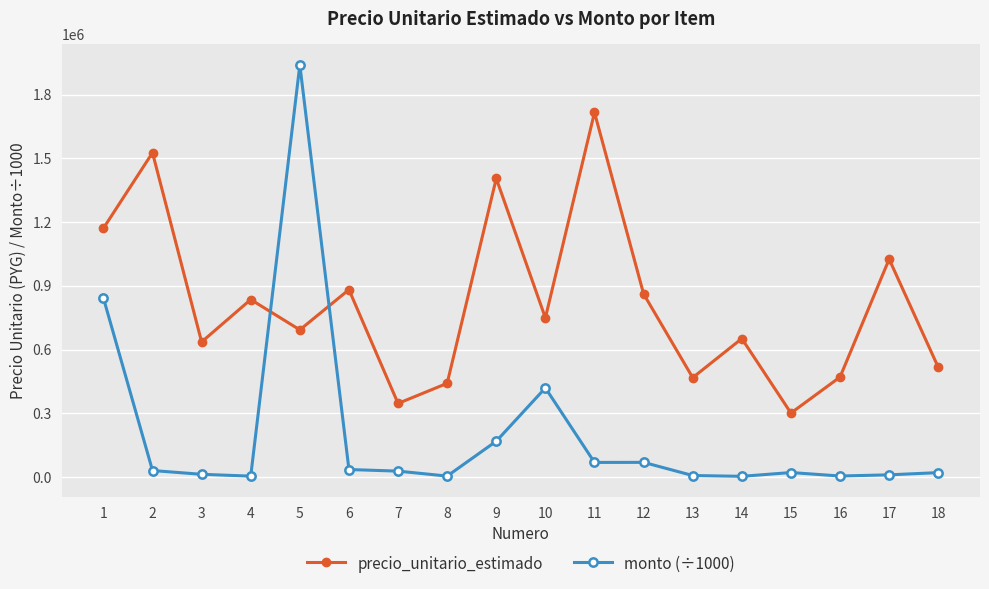

Does the chart display data point markers on the line(s)?

Yes